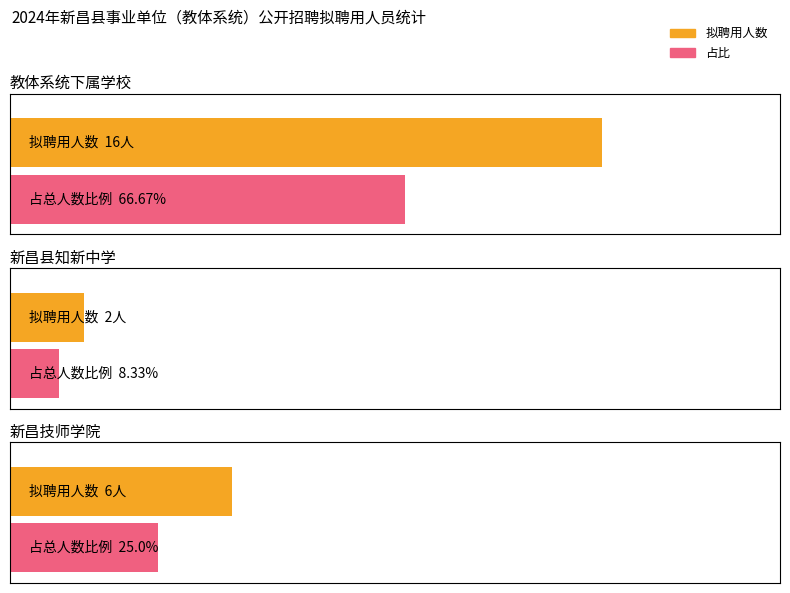

The chart shows a value of 1 at 高中政治. True or false?

False